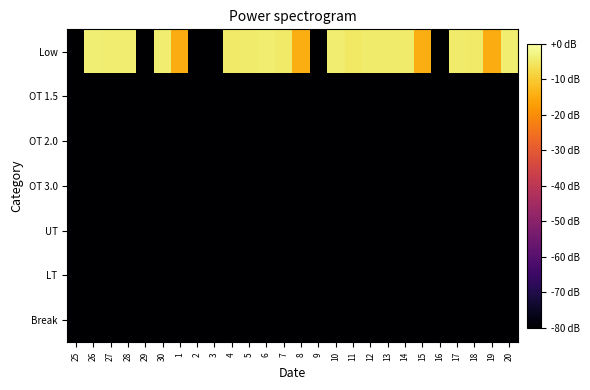

How many distinct data groups are displayed?

7